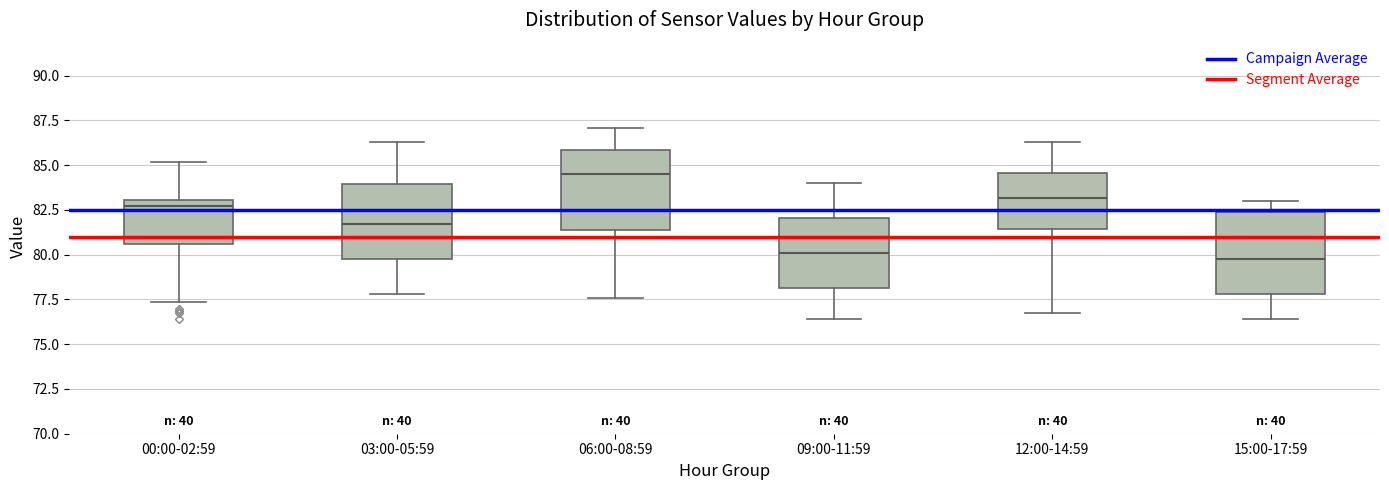

Reading left to right, transcribe this box plot: for each box, give where its median line is, the range the box spans, and where its two whiskers end, as read against the y-axis. The values are not printed on the chart, so give them approximately, as read against the axis.

00:00-02:59: median 82.5, box 80.5 to 83.0, whiskers 77.5 to 85.0
03:00-05:59: median 81.5, box 80.0 to 84.0, whiskers 78.0 to 86.5
06:00-08:59: median 84.5, box 81.5 to 86.0, whiskers 77.5 to 87.0
09:00-11:59: median 80.0, box 78.0 to 82.0, whiskers 76.5 to 84.0
12:00-14:59: median 83.0, box 81.5 to 84.5, whiskers 76.5 to 86.5
15:00-17:59: median 80.0, box 78.0 to 82.5, whiskers 76.5 to 83.0